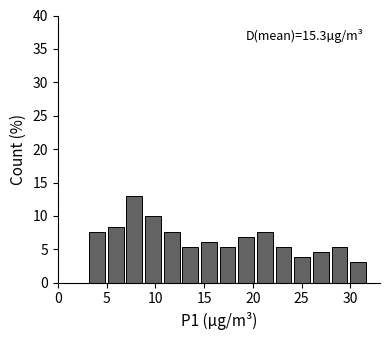

Around what value on the x-axis is the tallest bar? Give the approximate position of its centre, as read against the axis.

8.0